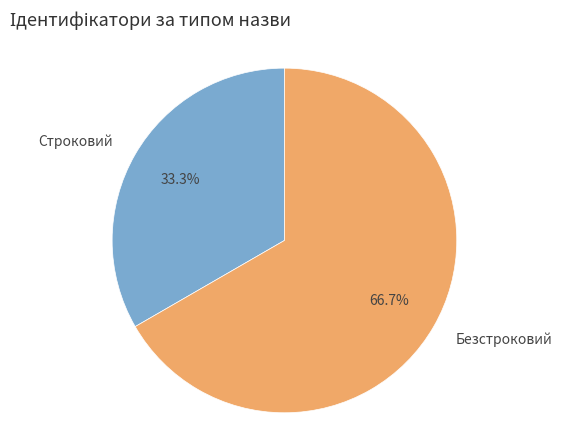

Is Безстроковий the majority of the pie?

Yes